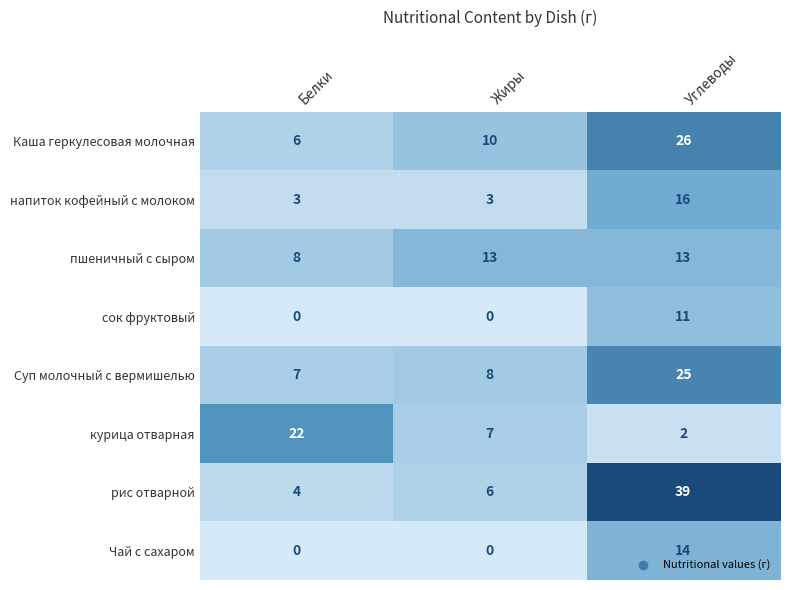

At which category does the chart reach its peak across all series?

Углеводы